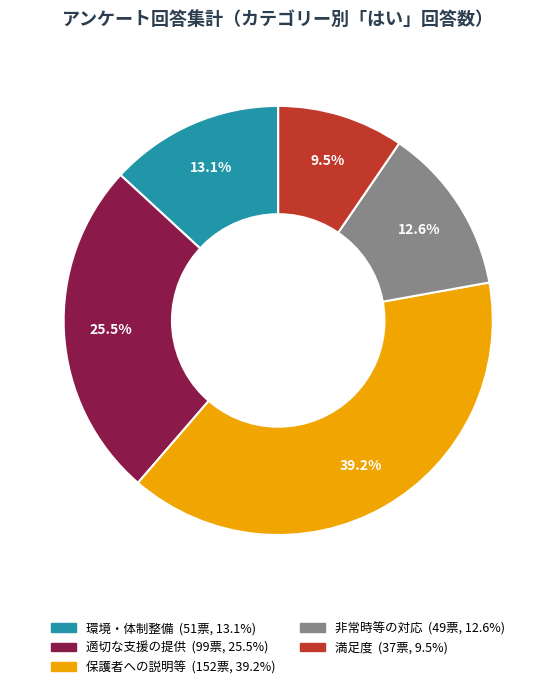

Does any single category account for the majority?

No